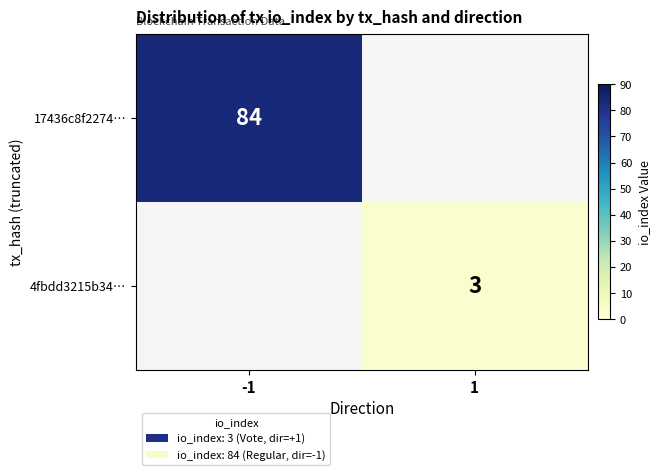

The 17436c8f2274… series shows 84 at -1. True or false?

True